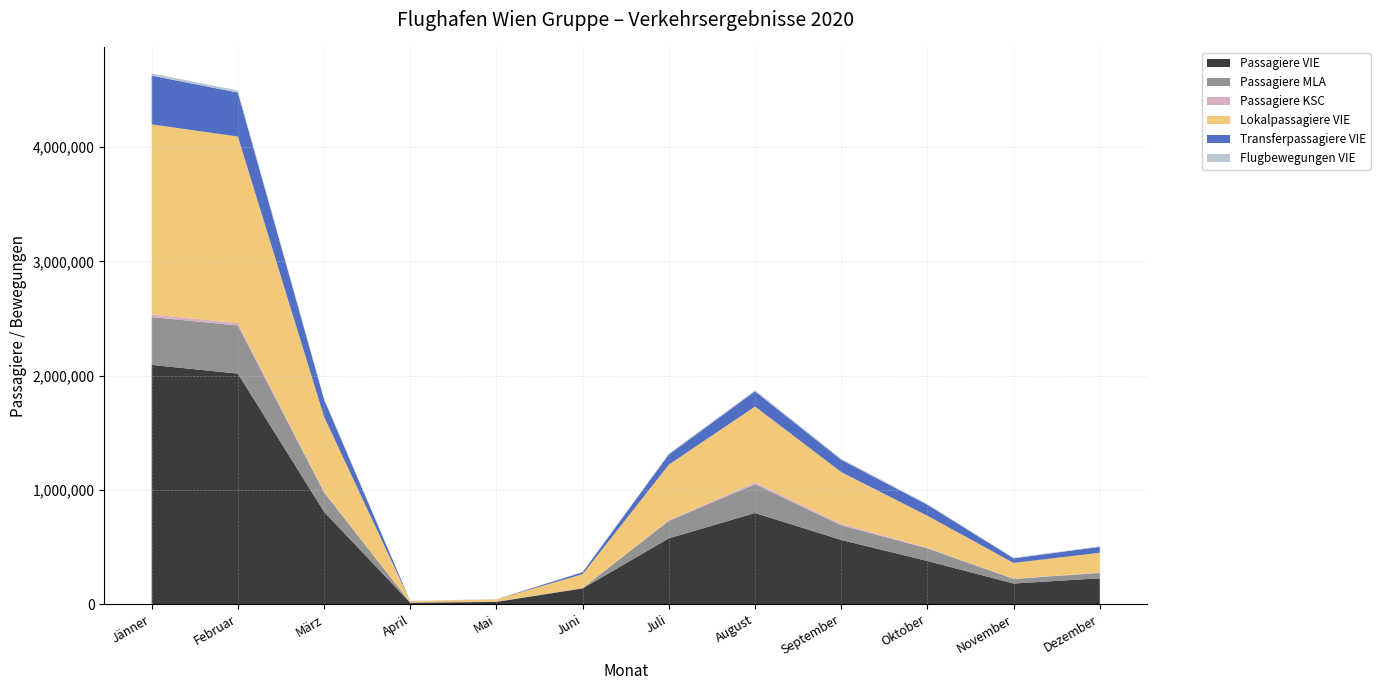

Reading right to left, list all the values displayed in this chart.

Passagiere VIE: 226837	181115	378107	562247	797716	576370	138124	20202	12632	808454	2017461	2093673
Passagiere MLA: 46475	39875	110346	128664	252022	152818	3348	3081	2370	169388	421567	418096
Passagiere KSC: 4634	1593	5591	12367	16311	5424	621	0	0	6420	20818	22649
Lokalpassagiere VIE: 172664	138670	279870	453282	663369	486402	120802	19531	12263	656558	1631827	1663642
Transferpassagiere VIE: 51464	40612	96188	107294	133098	89412	17296	472	324	150494	384614	426678
Flugbewegungen VIE: 4077	4247	6986	9335	10494	7648	2453	1067	960	10479	18627	19507